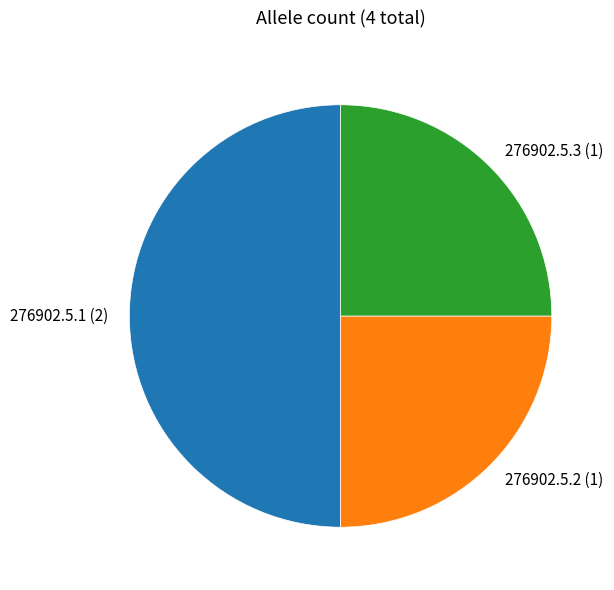

Do 276902.5.1 (2) and 276902.5.3 (1) together represent more than half of the pie?

Yes